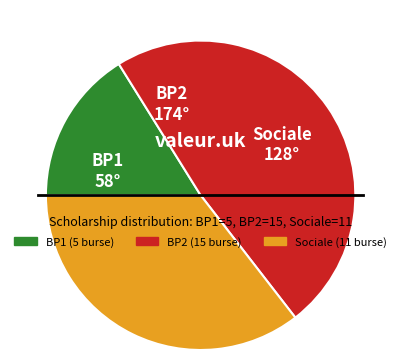

Is it true that BP2 is 48% of the pie?

True